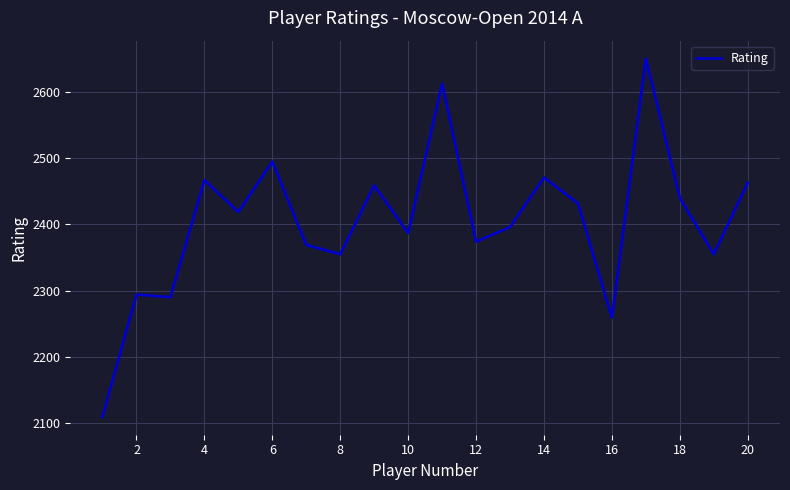

Reading left to right, list all the values displayed in this chart.

2109	2294	2290	2467	2419	2495	2369	2355	2459	2387	2613	2374	2396	2471	2432	2259	2651	2440	2355	2463